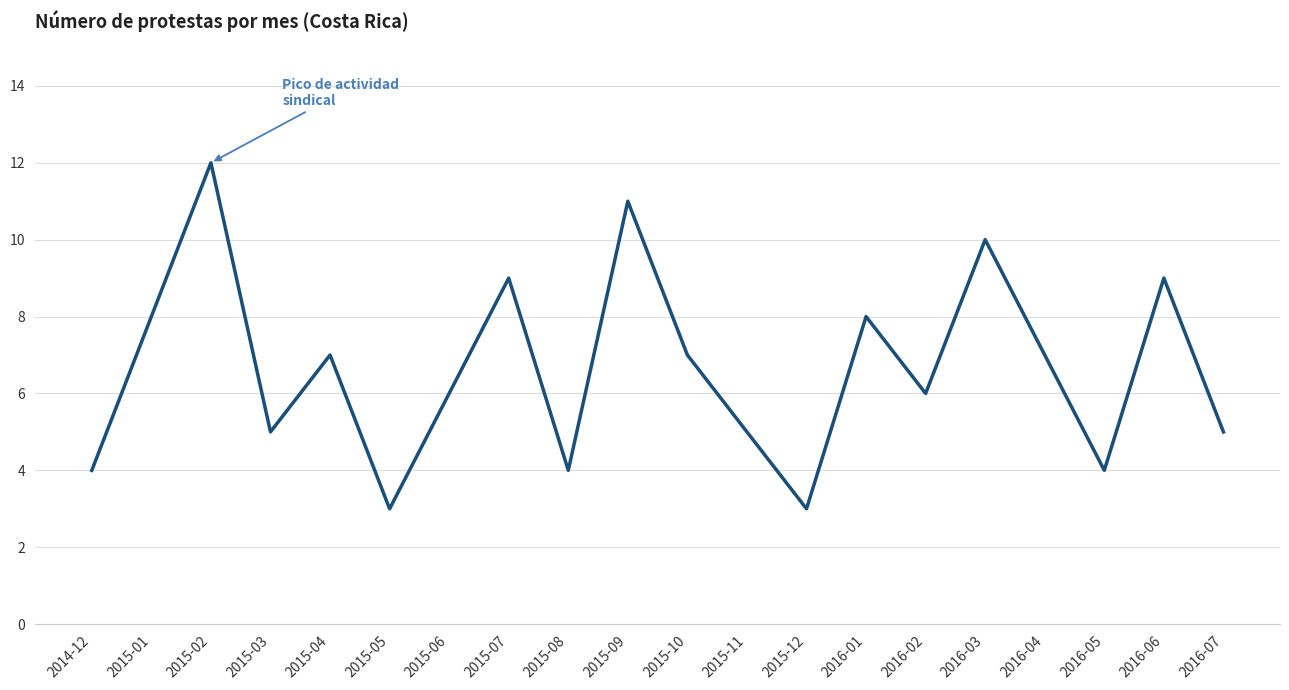

Reading left to right, extract all data points from this chart.

2014-12=4	2015-01=8	2015-02=12	2015-03=5	2015-04=7	2015-05=3	2015-06=6	2015-07=9	2015-08=4	2015-09=11	2015-10=7	2015-11=5	2015-12=3	2016-01=8	2016-02=6	2016-03=10	2016-04=7	2016-05=4	2016-06=9	2016-07=5